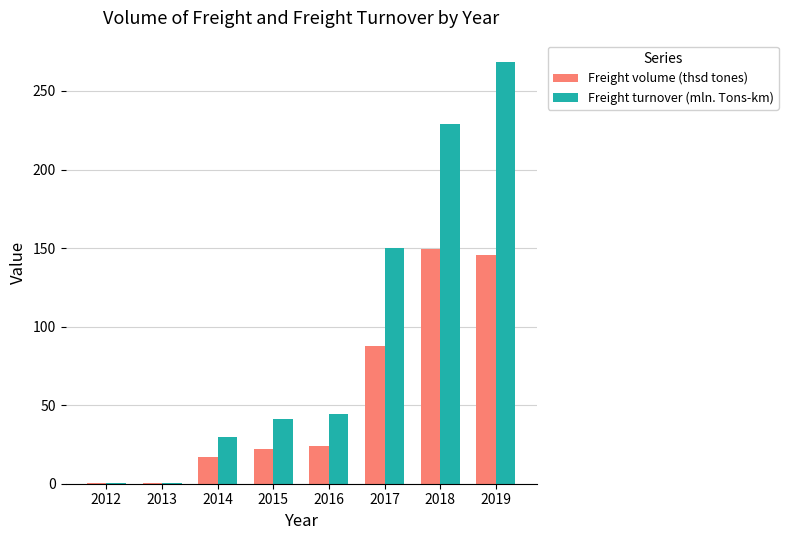

How many categories are shown in the chart?

8